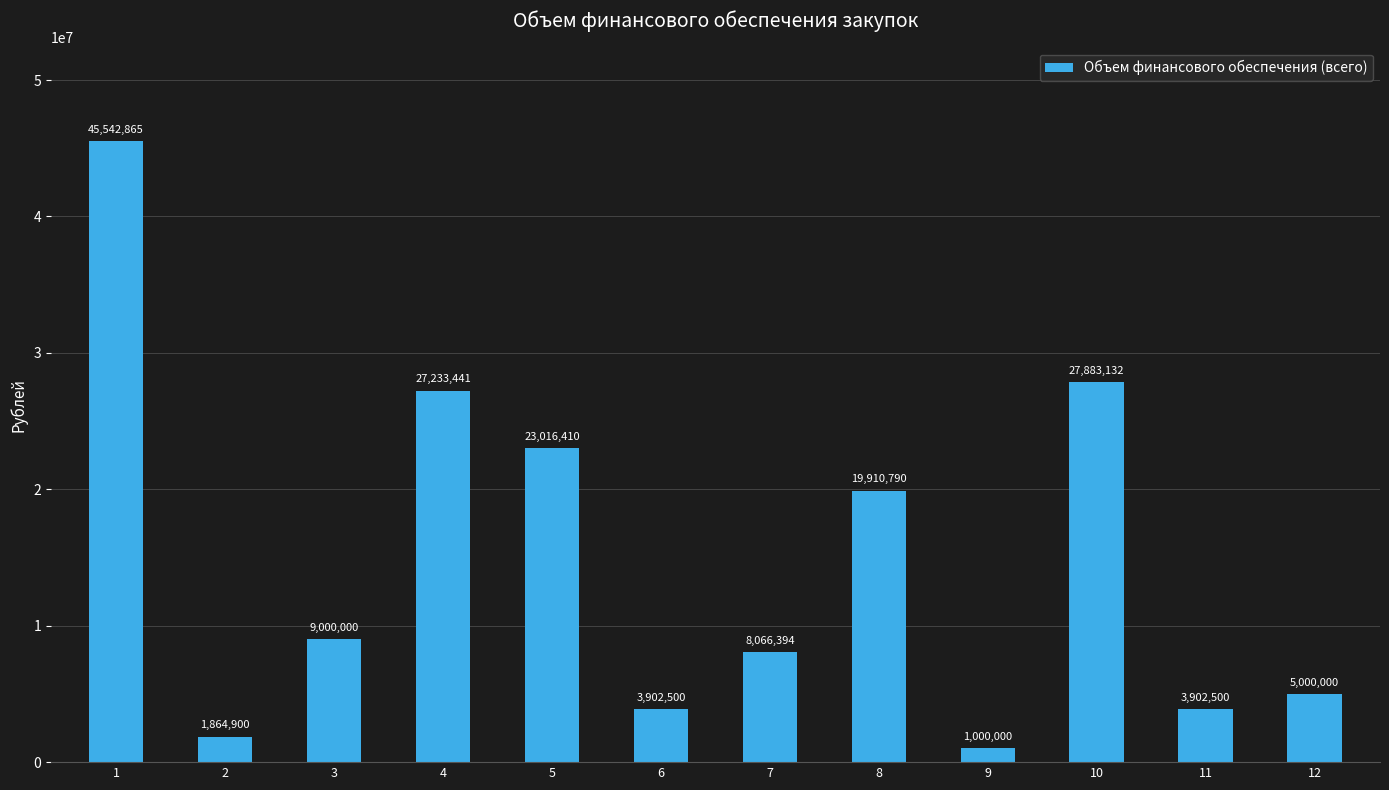

Between 2 and 1, which is larger?

1